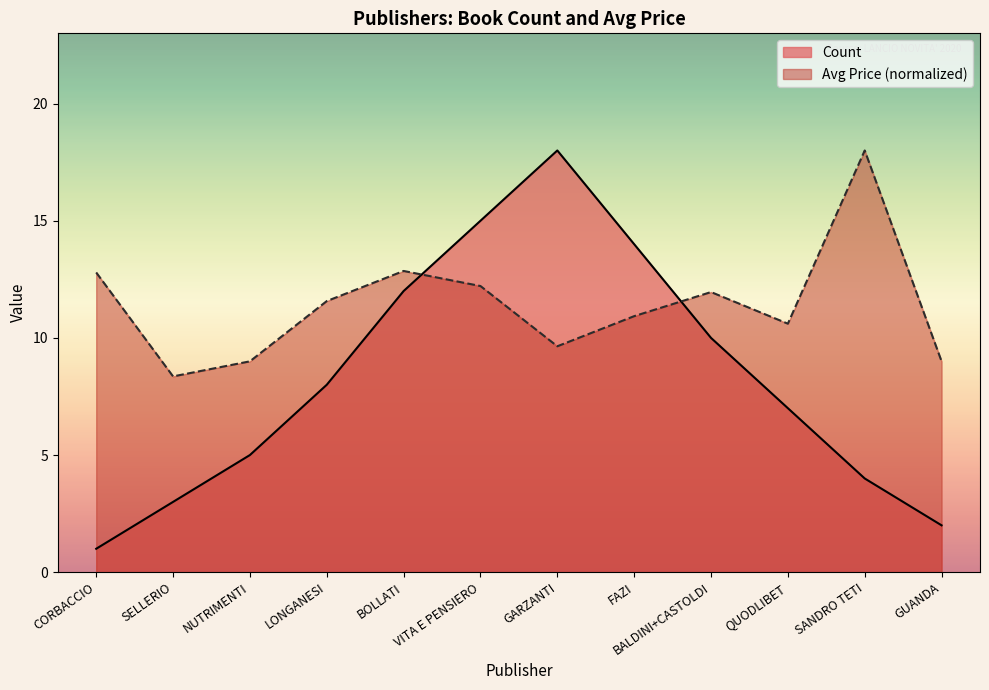

At which label is Avg Price closest to 13?

BOLLATI